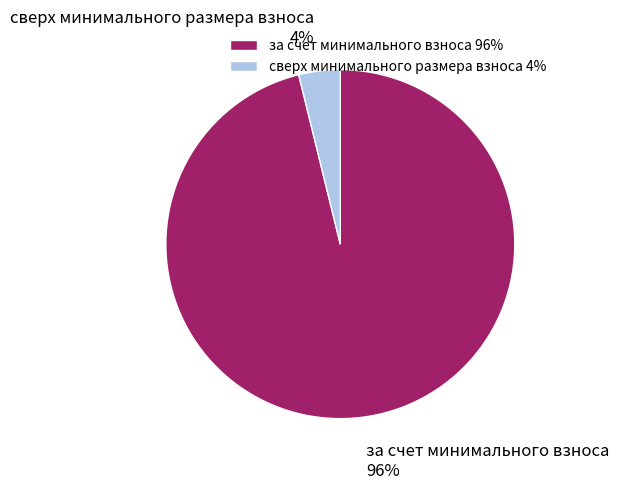

How many slices are in this pie chart?

2